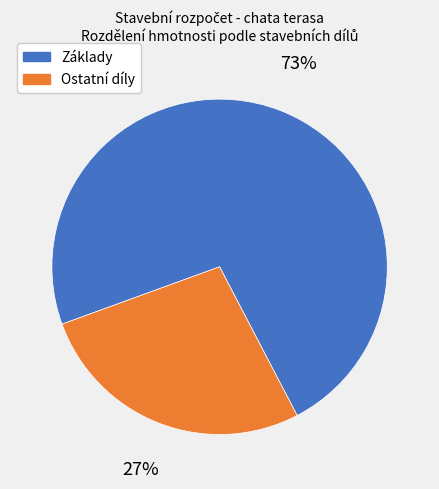

Do Ostatní díly and Základy together represent more than half of the pie?

Yes